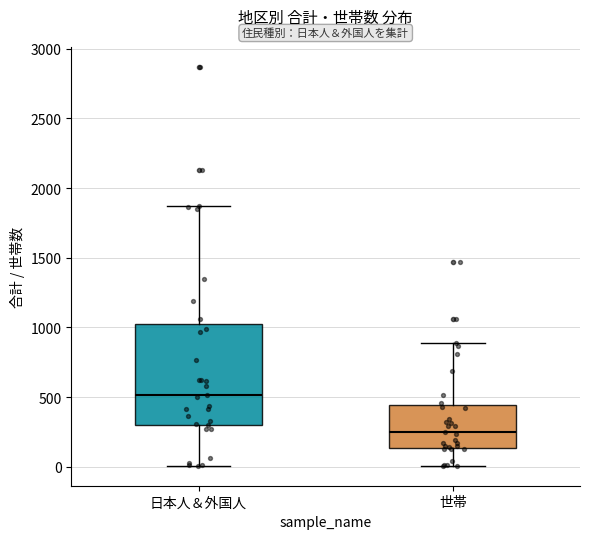

Which box's median line is the highest?

日本人＆外国人